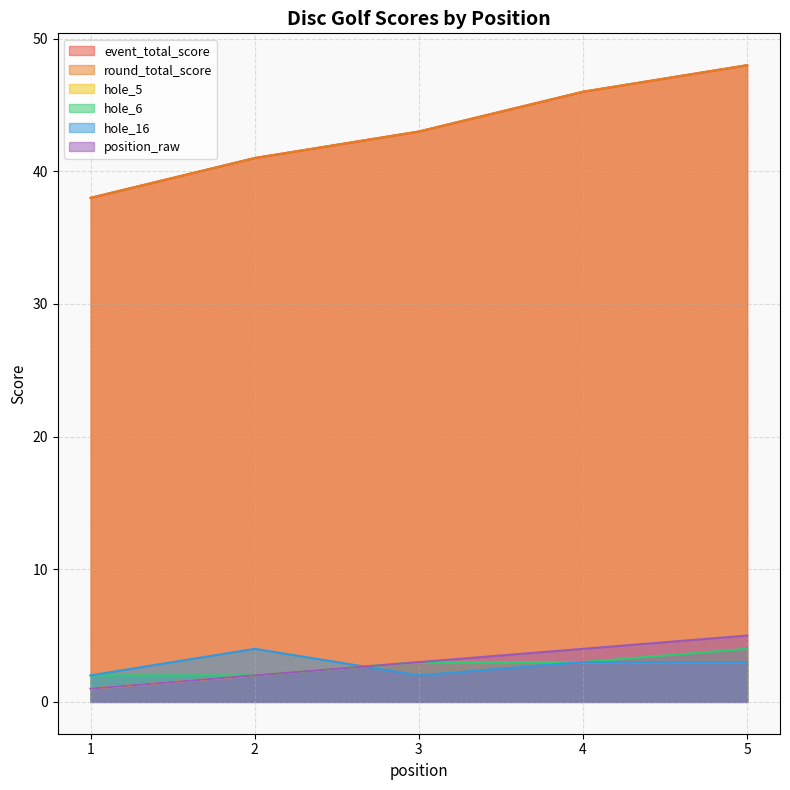

Reading left to right, what are all the values shown in this chart?

event_total_score: 1=38	2=41	3=43	4=46	5=48
round_total_score: 1=38	2=41	3=43	4=46	5=48
hole_5: 1=1	2=2	3=3	4=3	5=3
hole_6: 1=2	2=2	3=3	4=3	5=4
hole_16: 1=2	2=4	3=2	4=3	5=3
position_raw: 1=1	2=2	3=3	4=4	5=5